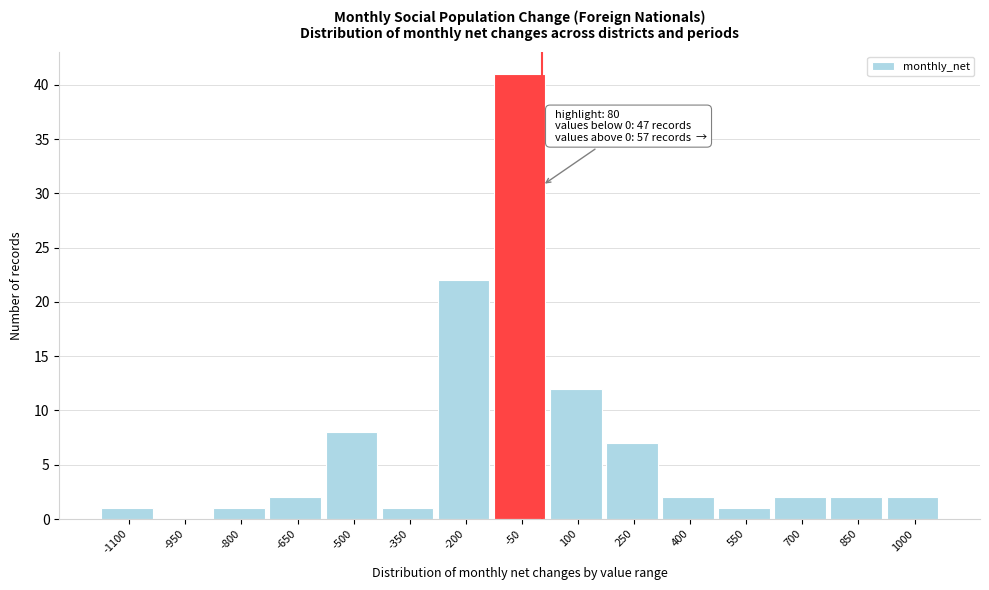

Reading left to right, extract all data points from this chart.

-1100=1	-950=0	-800=1	-650=2	-500=8	-350=1	-200=22	-50=41	100=12	250=7	400=2	550=1	700=2	850=2	1000=2